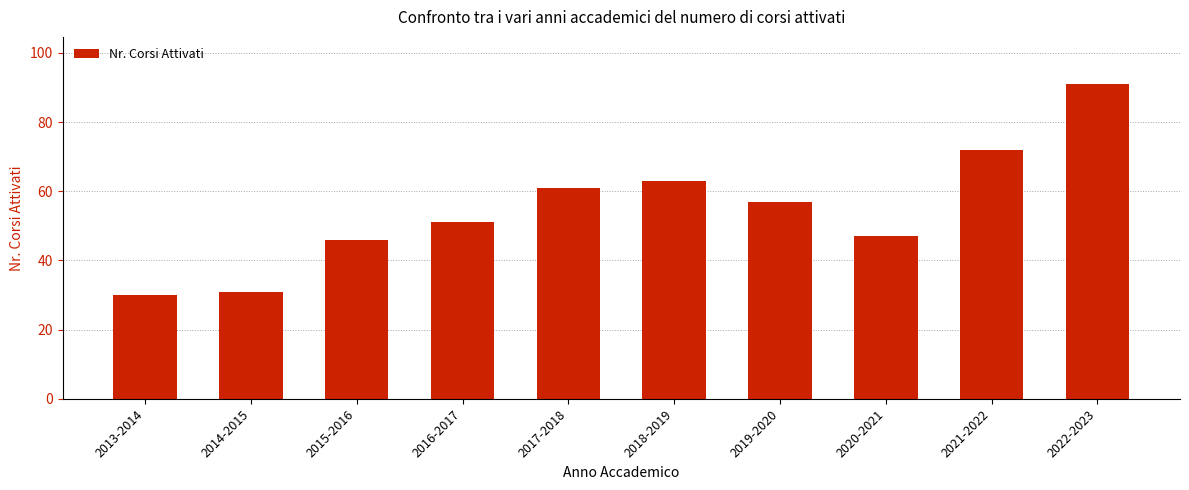

Rank the categories by value from lowest to highest.

2013-2014, 2014-2015, 2015-2016, 2020-2021, 2016-2017, 2019-2020, 2017-2018, 2018-2019, 2021-2022, 2022-2023